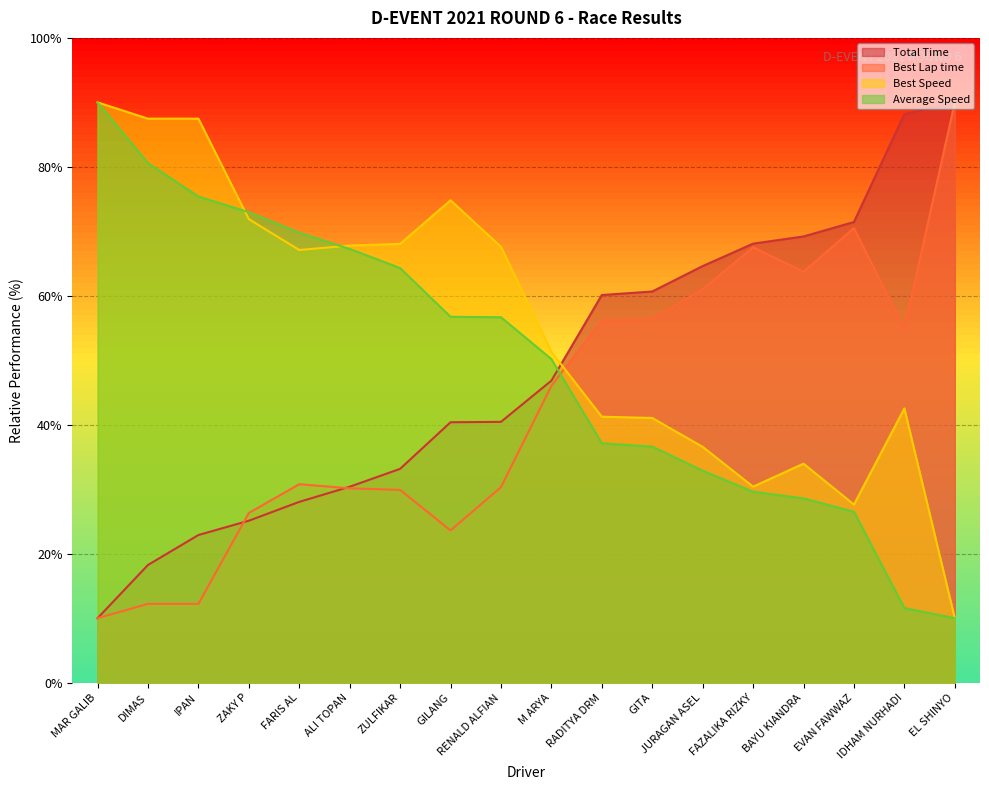

What is the difference between the Best Speed values at FARIS AL and GILANG?

7.7